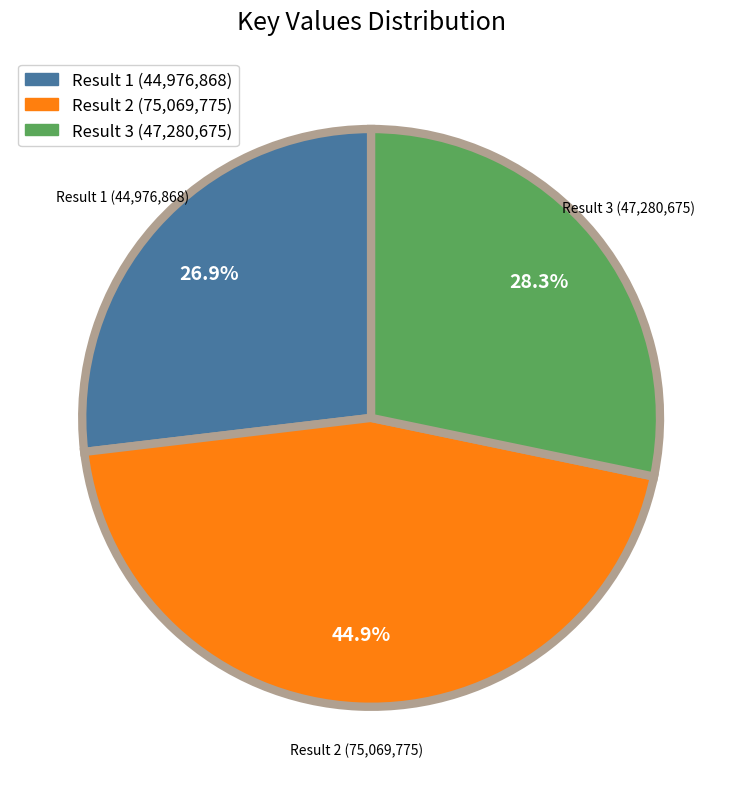

Is there any slice that represents more than half of the pie?

No